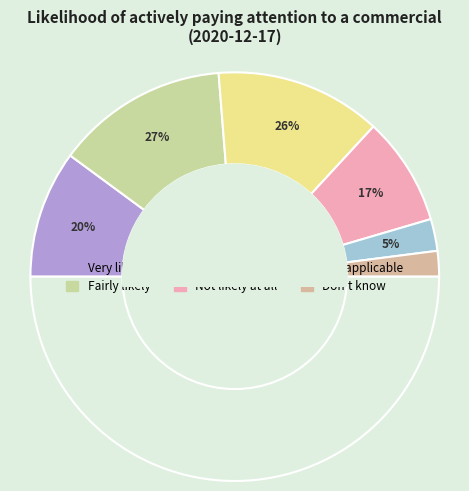

What is the change in value from Fairly likely to Don't know?

-0.2